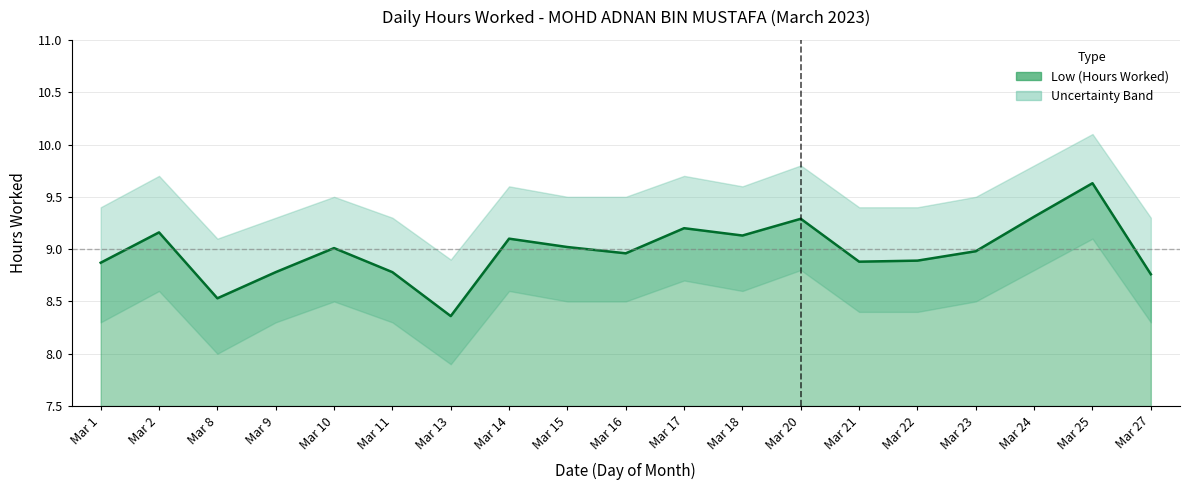

Rank the categories by value from highest to lowest.

Mar 25, Mar 24, Mar 20, Mar 17, Mar 2, Mar 18, Mar 14, Mar 15, Mar 10, Mar 23, Mar 16, Mar 22, Mar 21, Mar 1, Mar 9, Mar 11, Mar 27, Mar 8, Mar 13